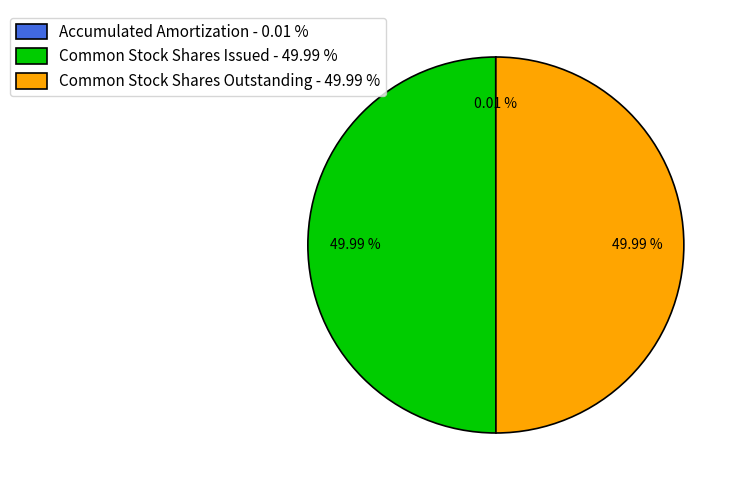

Does Common Stock Shares Issued represent more than half of the total?

No